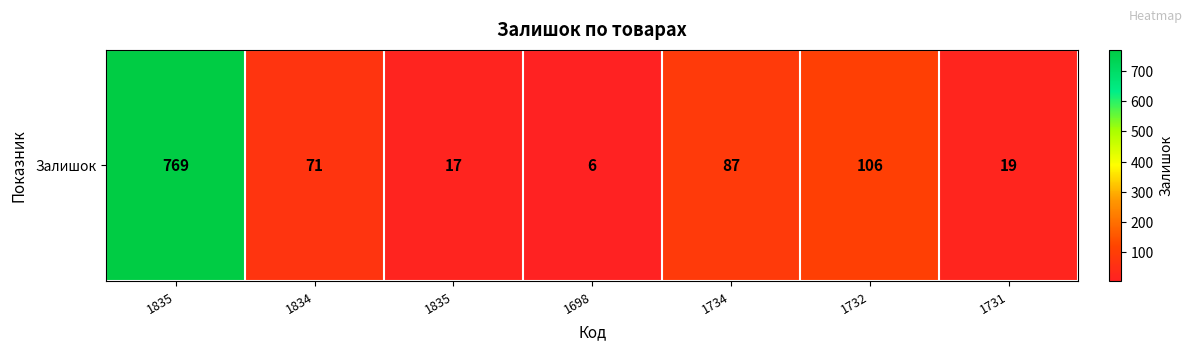

The chart shows a value of 50 at 1732. True or false?

False